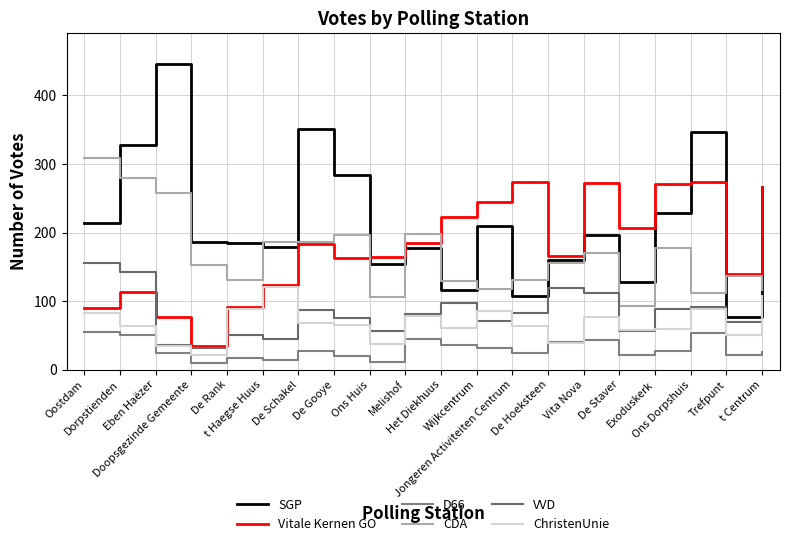

Is the value of VVD at De Rank greater than the value of SGP at Ons Dorpshuis?

No